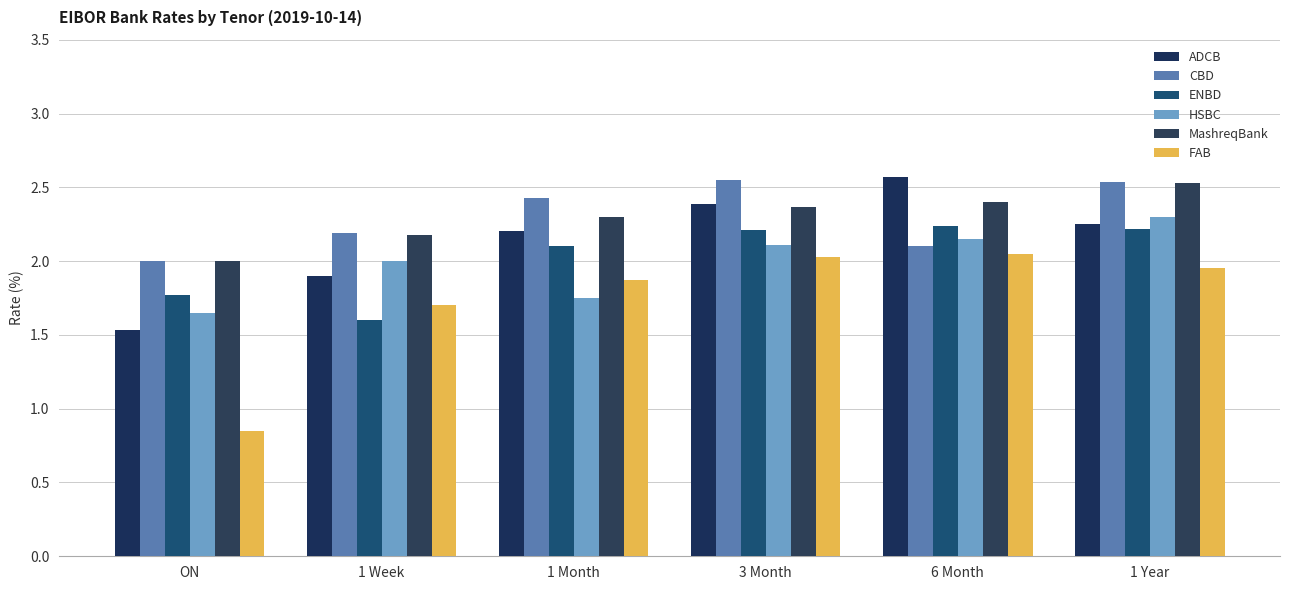

What position from the right is 1 Week?

5